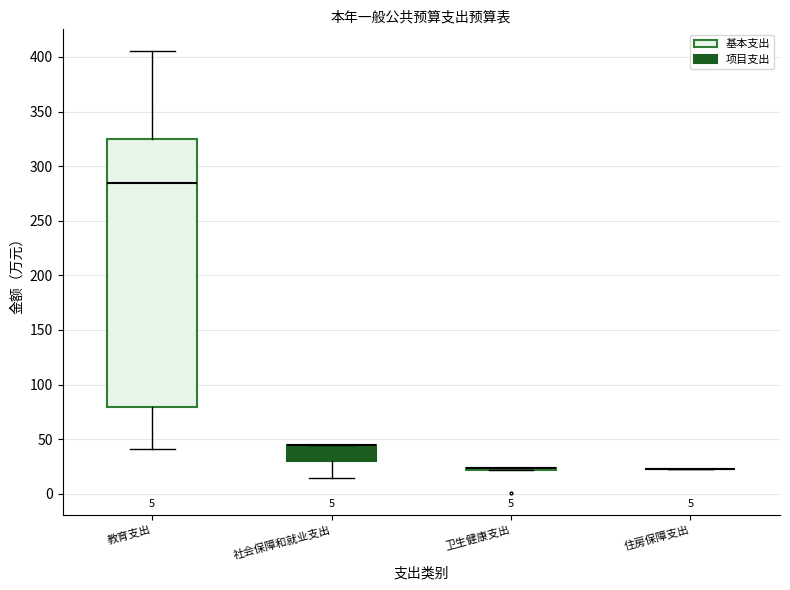

Comparing the boxes themselves (not the whiskers), which one is the tallest?

教育支出